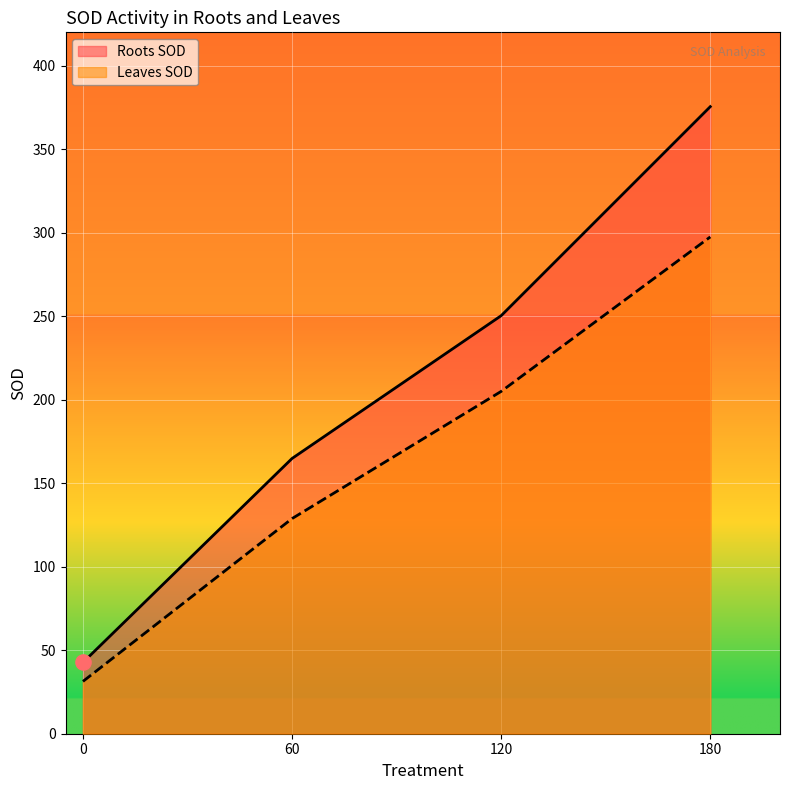

At which category is the sum across all series the highest?

180